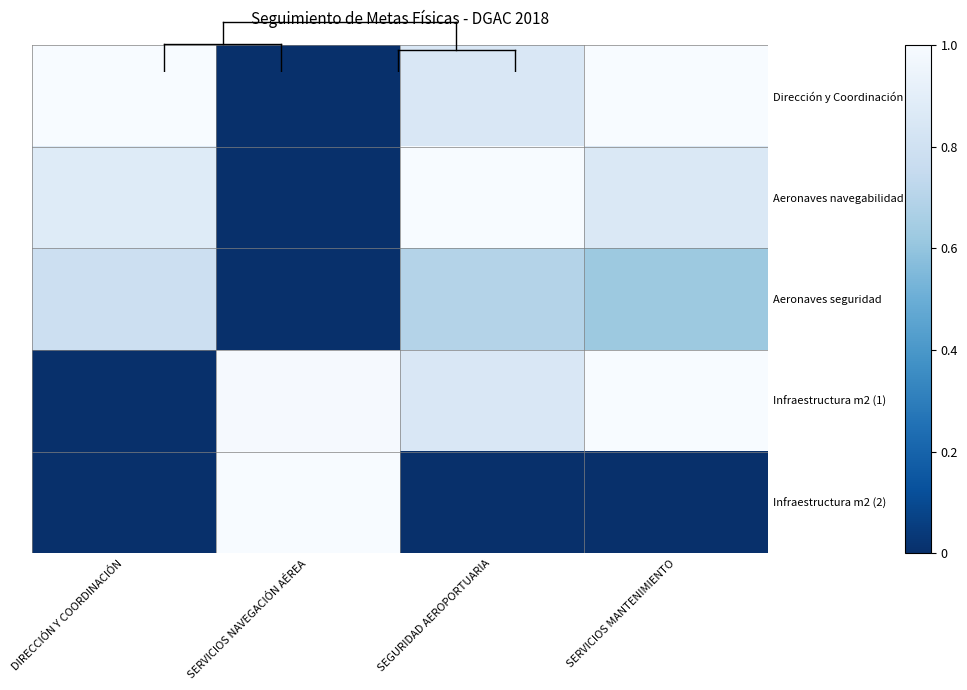

Reading left to right, transcribe all the data shown in this chart.

Dirección y Coordinación: DIRECCIÓN Y COORDINACIÓN=1.0	SERVICIOS NAVEGACIÓN AÉREA=0.0	SEGURIDAD AEROPORTUARIA=0.9	SERVICIOS MANTENIMIENTO=1.0
Aeronaves navegabilidad: DIRECCIÓN Y COORDINACIÓN=0.9	SERVICIOS NAVEGACIÓN AÉREA=0.0	SEGURIDAD AEROPORTUARIA=1.0	SERVICIOS MANTENIMIENTO=0.9
Aeronaves seguridad: DIRECCIÓN Y COORDINACIÓN=0.8	SERVICIOS NAVEGACIÓN AÉREA=0.0	SEGURIDAD AEROPORTUARIA=0.7	SERVICIOS MANTENIMIENTO=0.6
Infraestructura m2 (1): DIRECCIÓN Y COORDINACIÓN=0.0	SERVICIOS NAVEGACIÓN AÉREA=1.0	SEGURIDAD AEROPORTUARIA=0.9	SERVICIOS MANTENIMIENTO=1.0
Infraestructura m2 (2): DIRECCIÓN Y COORDINACIÓN=0.0	SERVICIOS NAVEGACIÓN AÉREA=1.0	SEGURIDAD AEROPORTUARIA=0.0	SERVICIOS MANTENIMIENTO=0.0